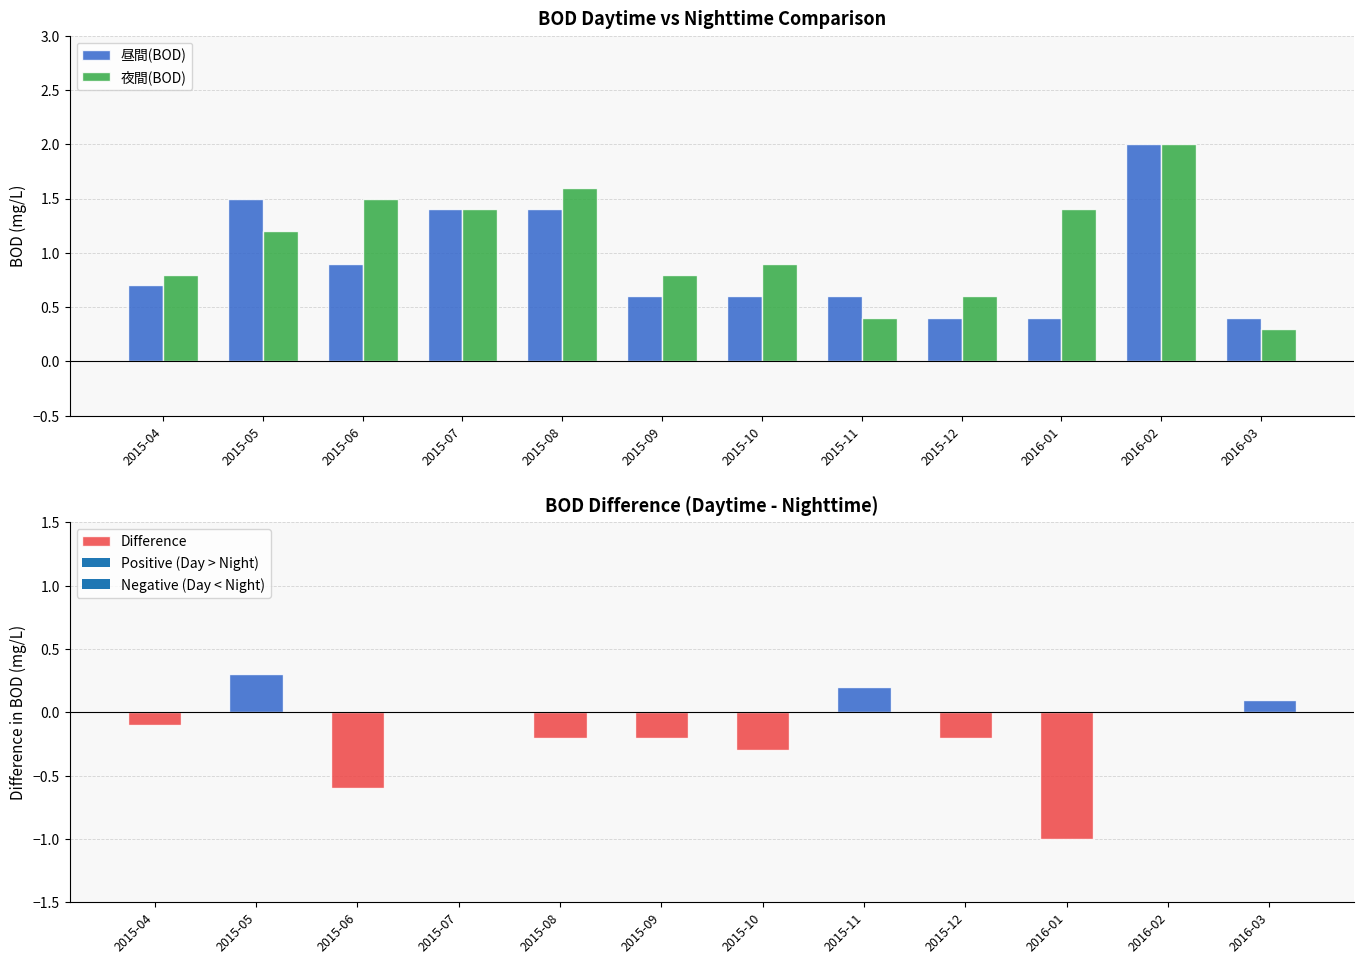

What is the greatest value displayed?

2.0